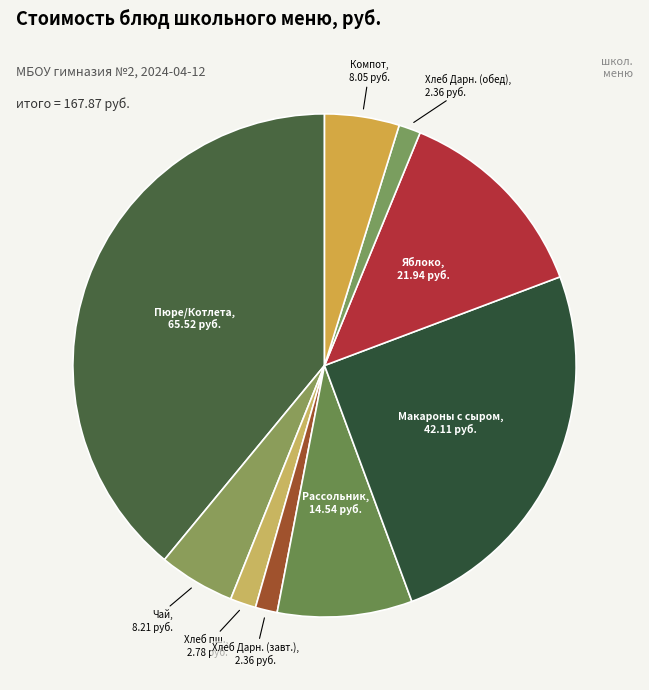

How many segments does this pie chart have?

9